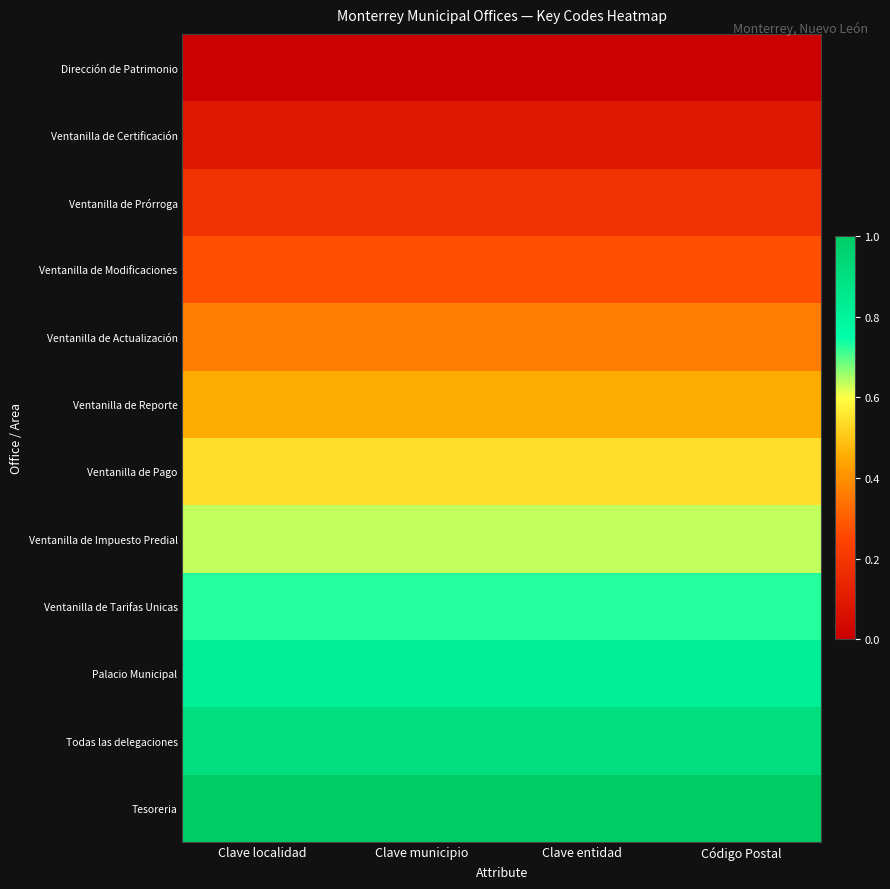

How many distinct data groups are displayed?

12